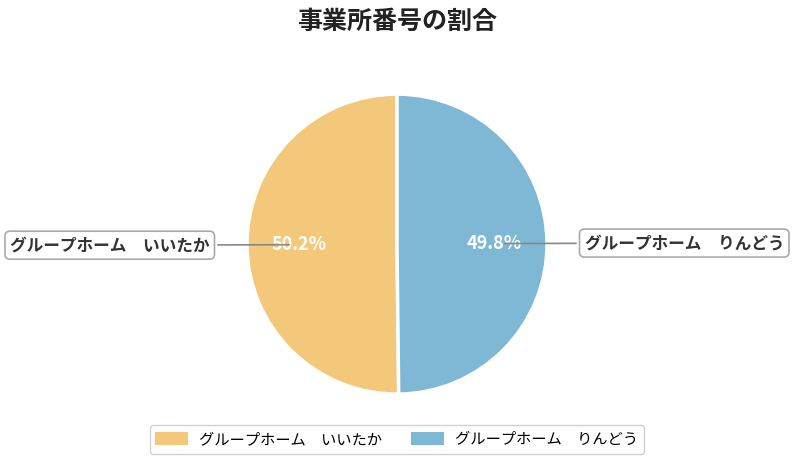

What percentage do グループホーム りんどう and グループホーム いいたか together represent?

100.0%